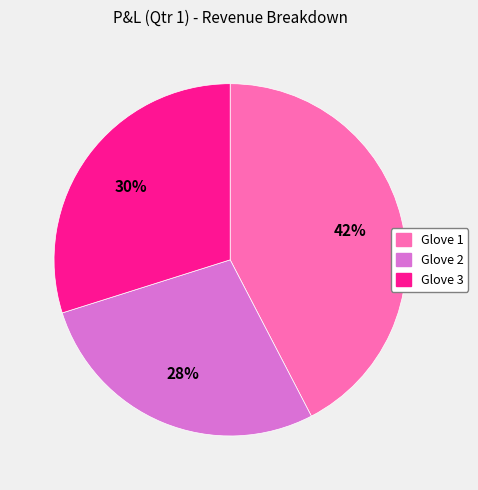

Combined, do Glove 3 and Glove 1 account for over 50%?

Yes